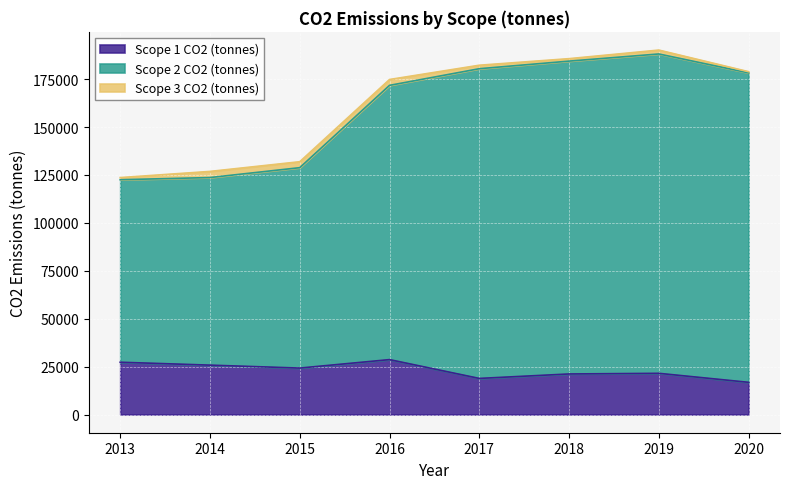

The Scope 2 CO2 (tonnes) series shows 184381.9 at 2018. True or false?

True